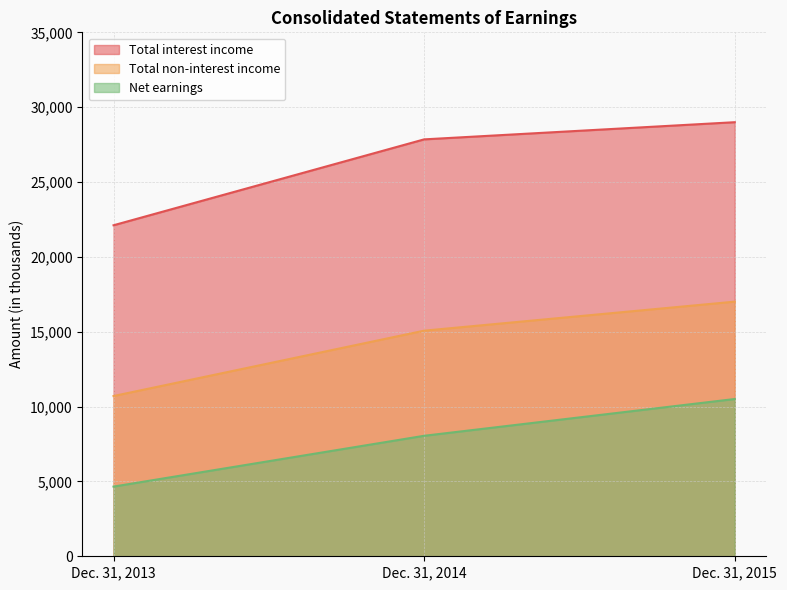

Rank the series by their average value, from lowest to highest.

Net earnings, Total non-interest income, Total interest income